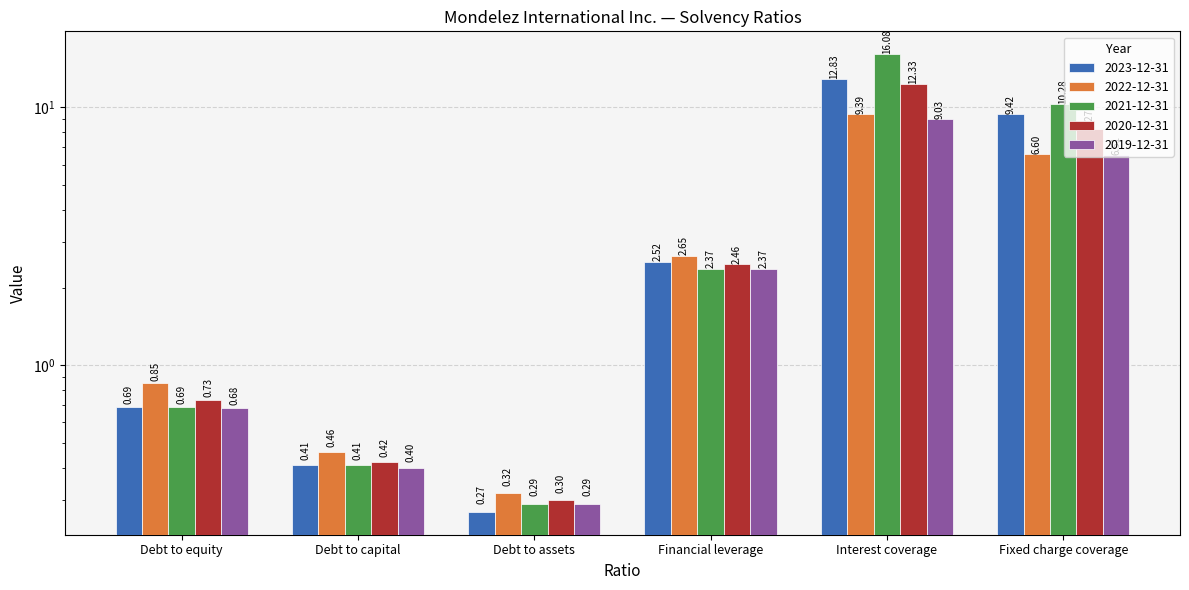

Rank the categories by 2020-12-31 value from highest to lowest.

Interest coverage, Fixed charge coverage, Financial leverage, Debt to equity, Debt to capital, Debt to assets